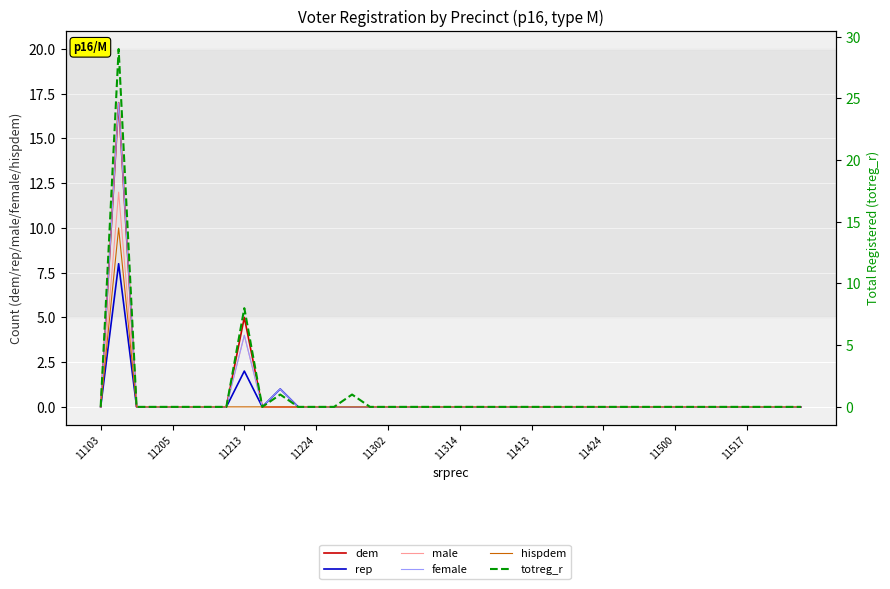

True or false: rep has more than 1 interior local peaks.

True